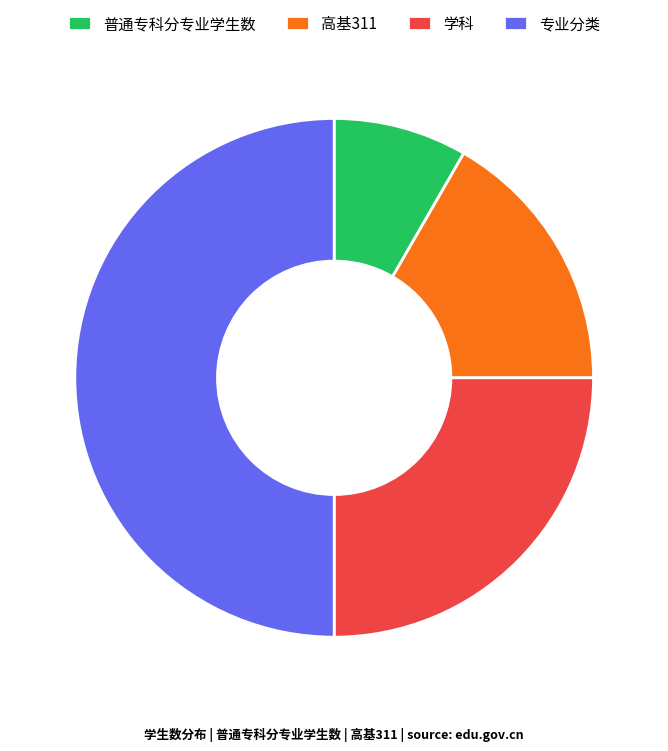

Do 普通专科分专业学生数 and 专业分类 together represent more than half of the pie?

Yes